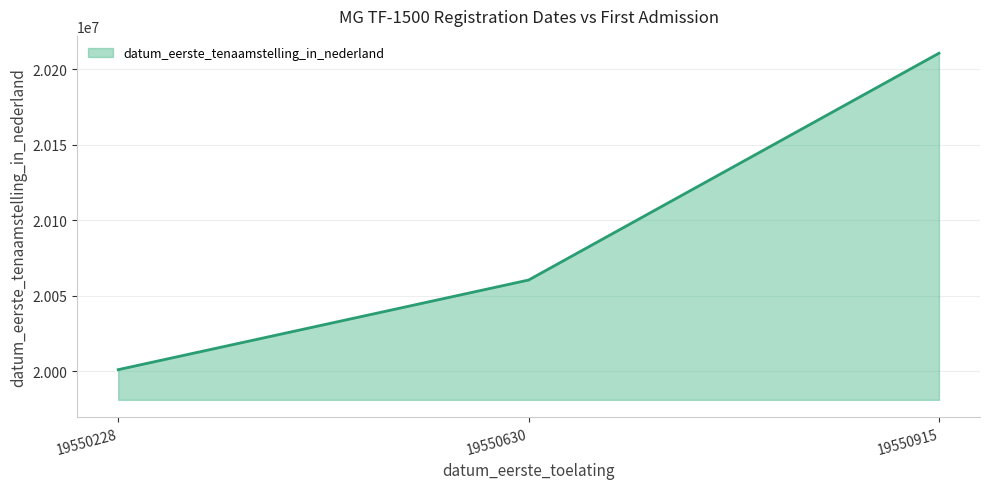

What is the sum of the values at 19550228 and 19550630?

40061241